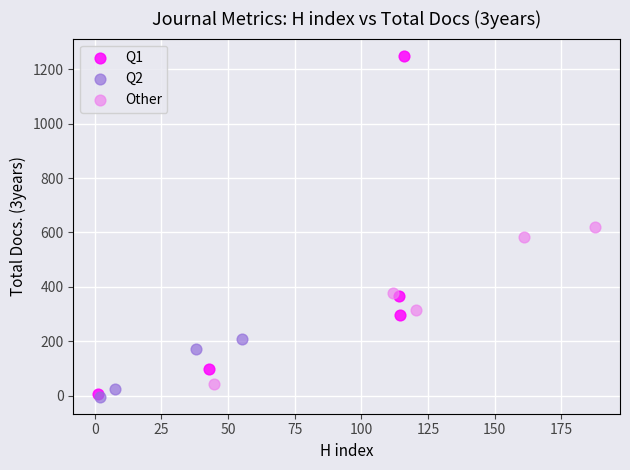

Which series has the widest spread of Y values?

Q1